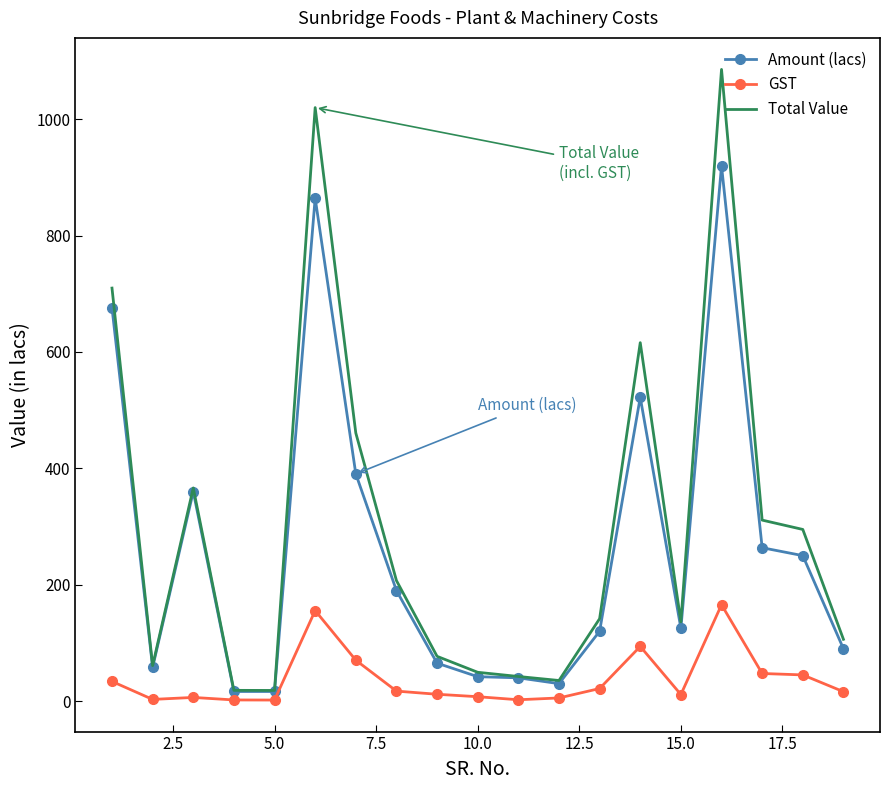

Which series has the widest spread of values?

Total Value